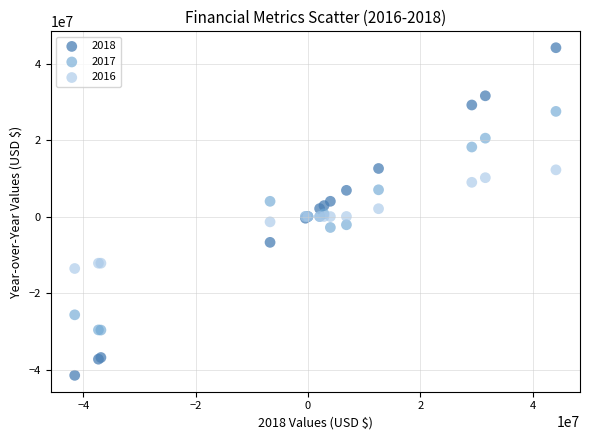

Which series has the widest spread of Y values?

2018